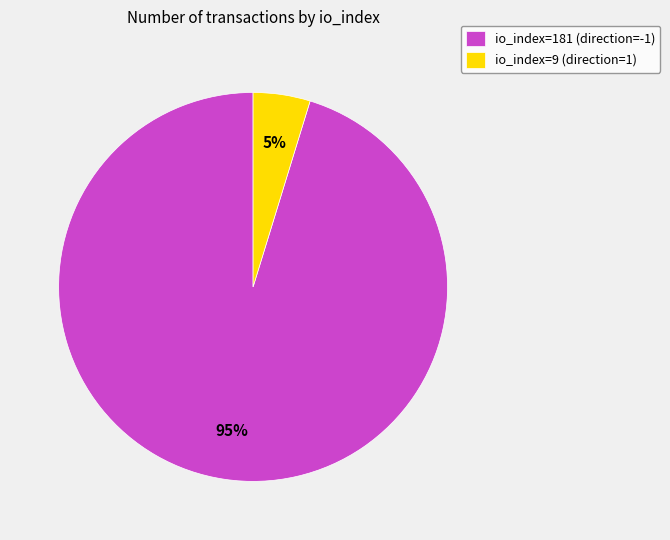

How many slices are in this pie chart?

2